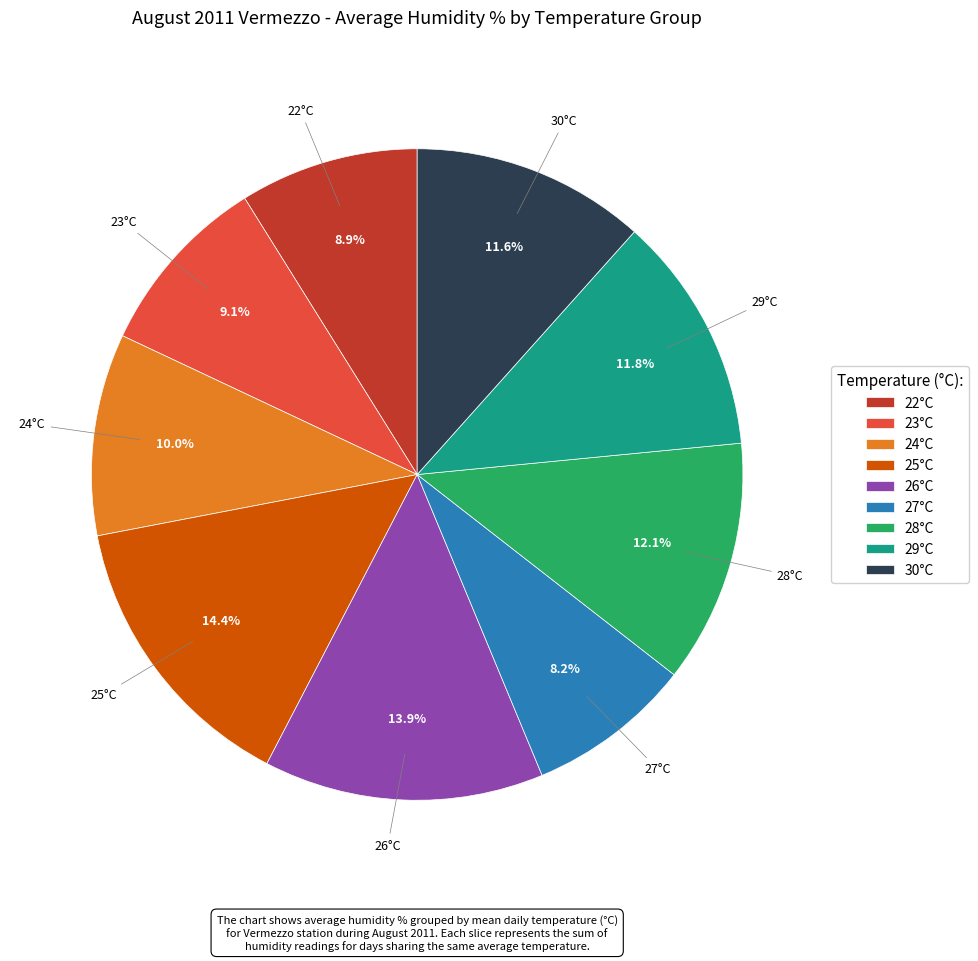

Does any single category account for the majority?

No